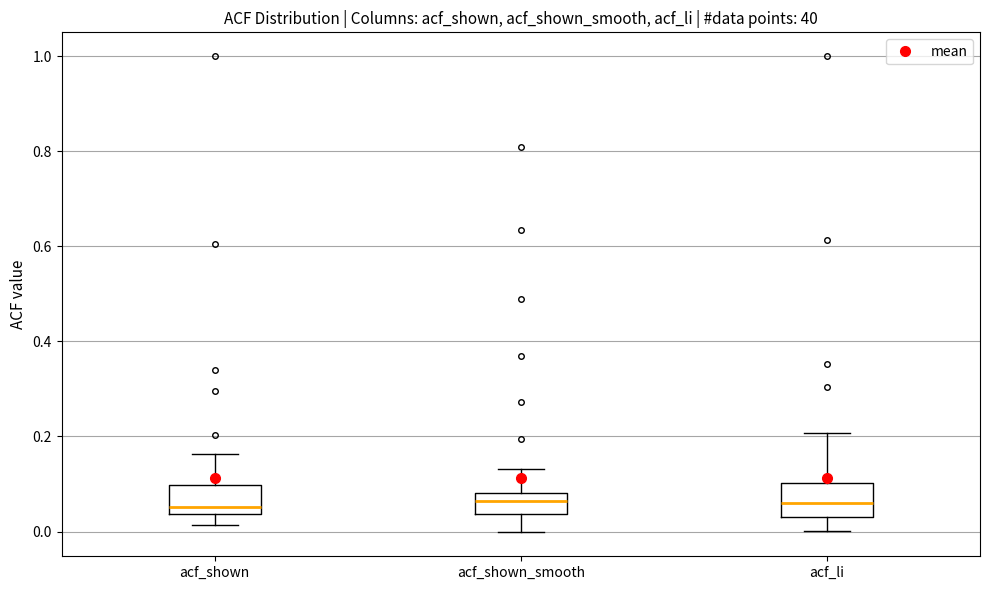

Where does the upper whisker of the box for acf_li end on the y-axis? The values are not printed on the chart, so give them approximately, as read against the axis.

0.20